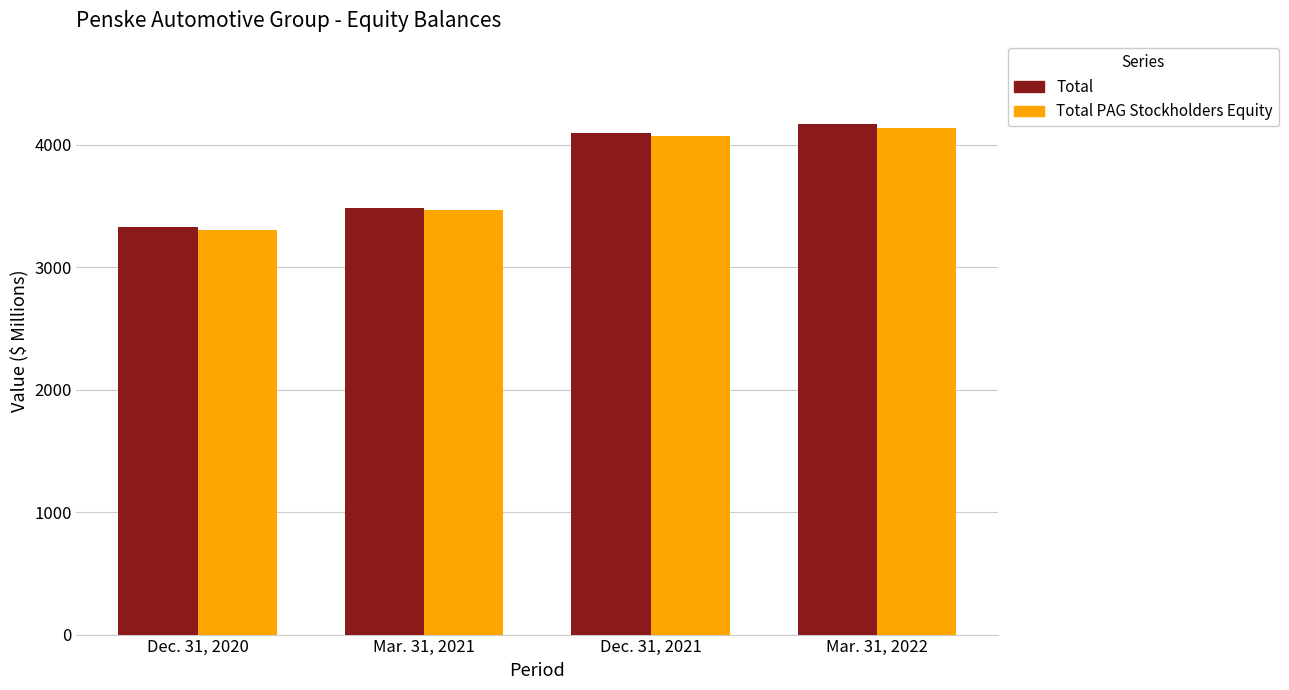

At which category is the sum across all series the highest?

Mar. 31, 2022